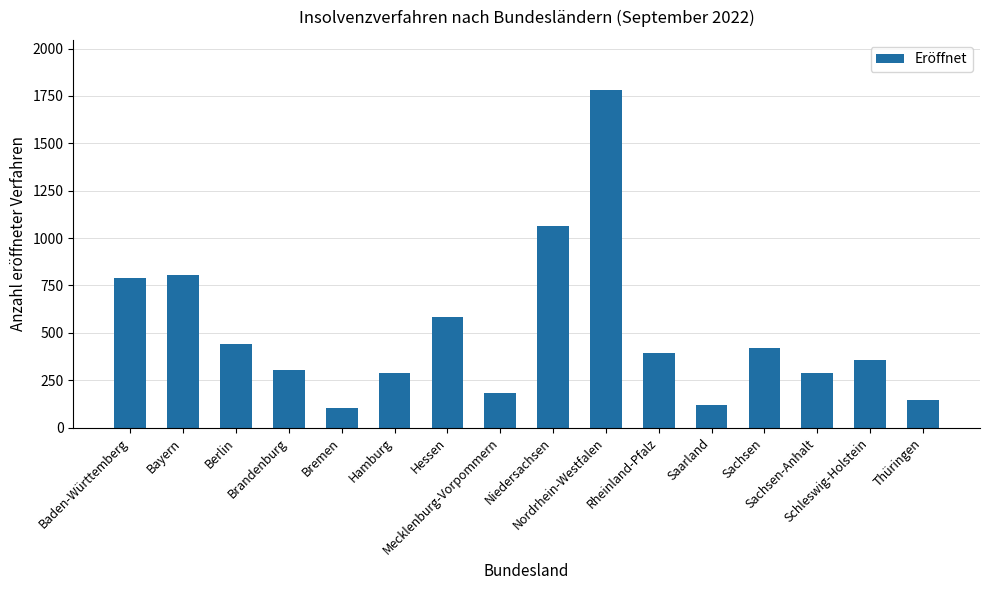

How many bars are there in total?

16